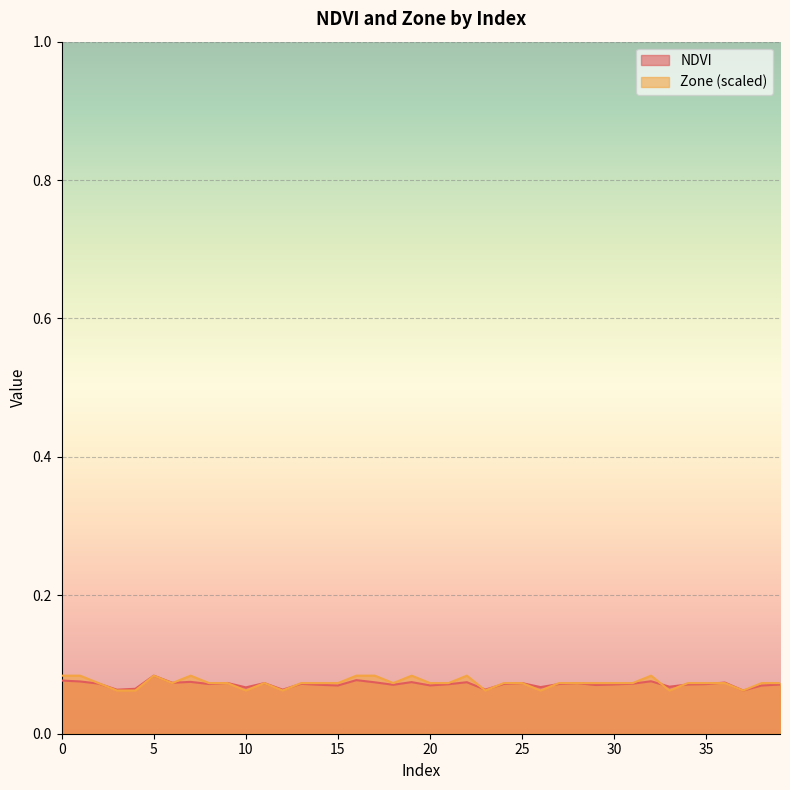

Count the number of data series in this chart.

2